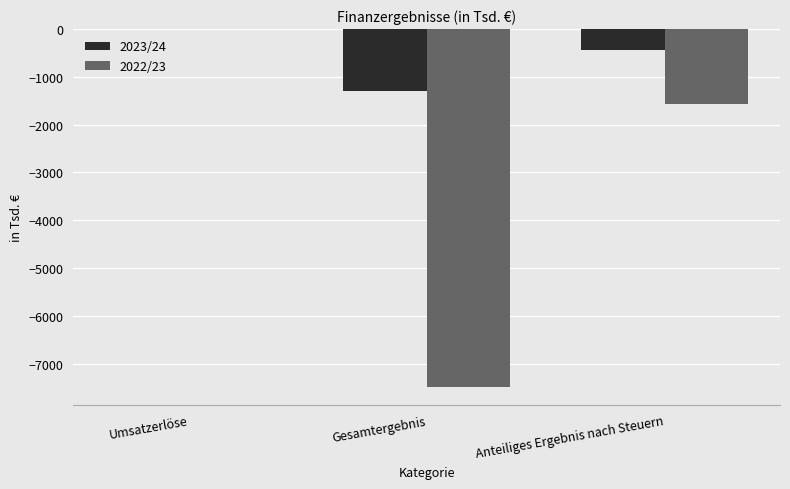

How many values in the 2022/23 series exceed -1560?

1